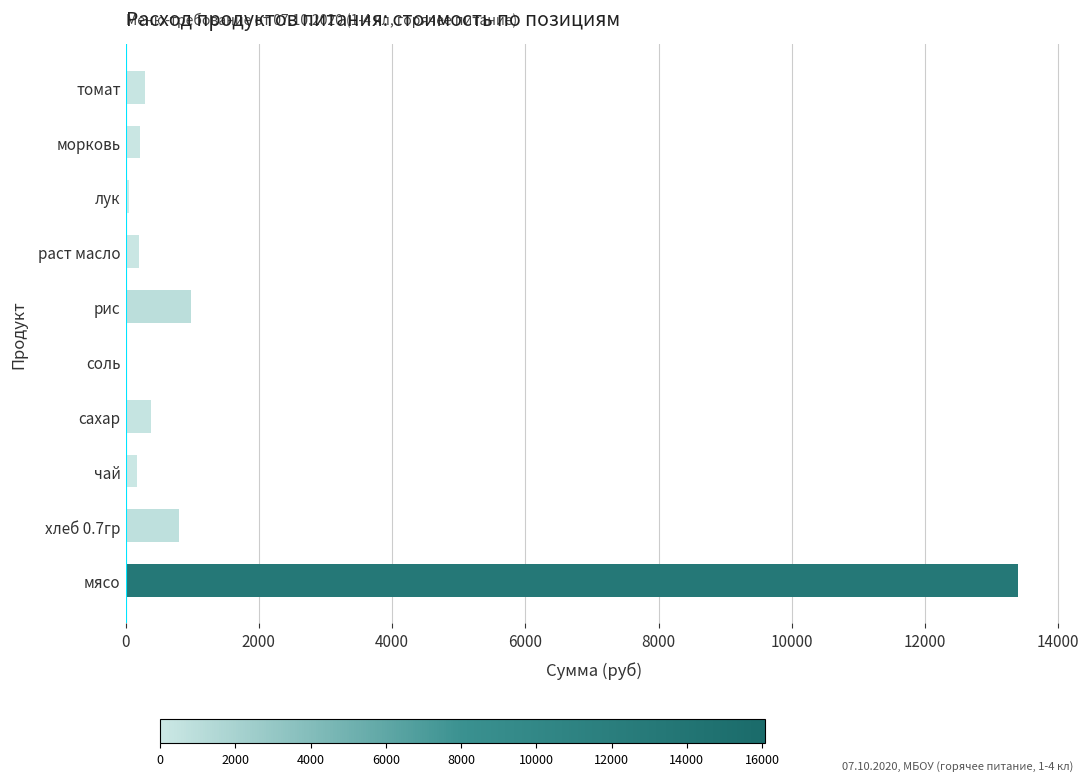

Between морковь and мясо, which is larger?

мясо